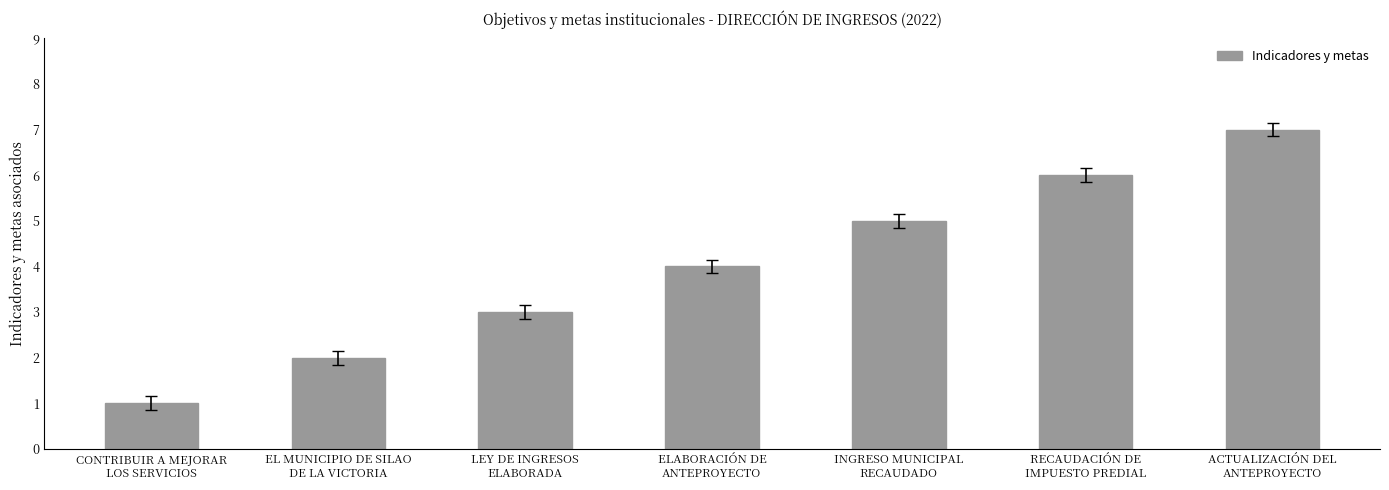

What is the difference between the maximum and minimum values?

6